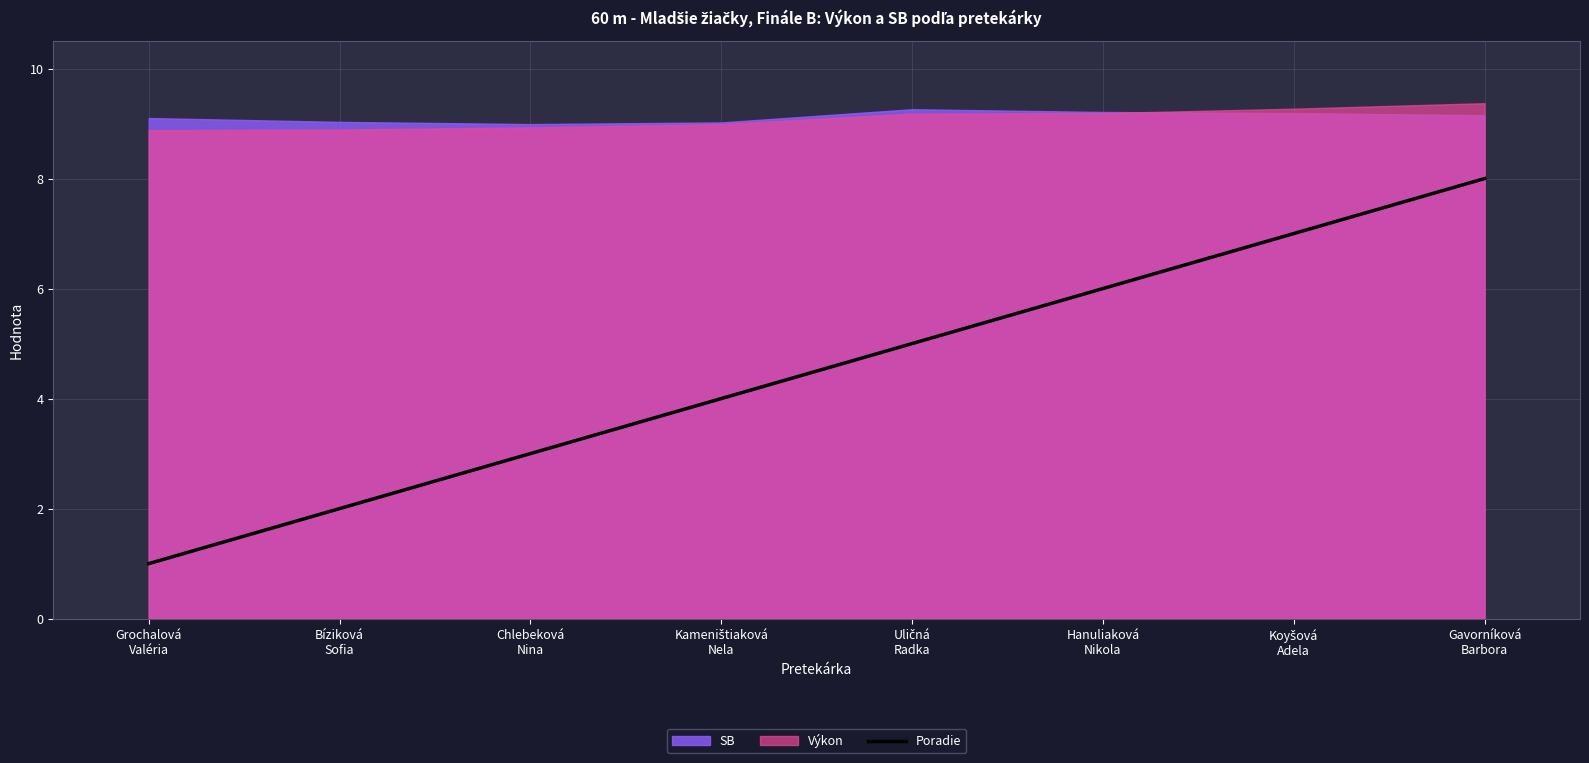

How many values are between 3 and 7?

5